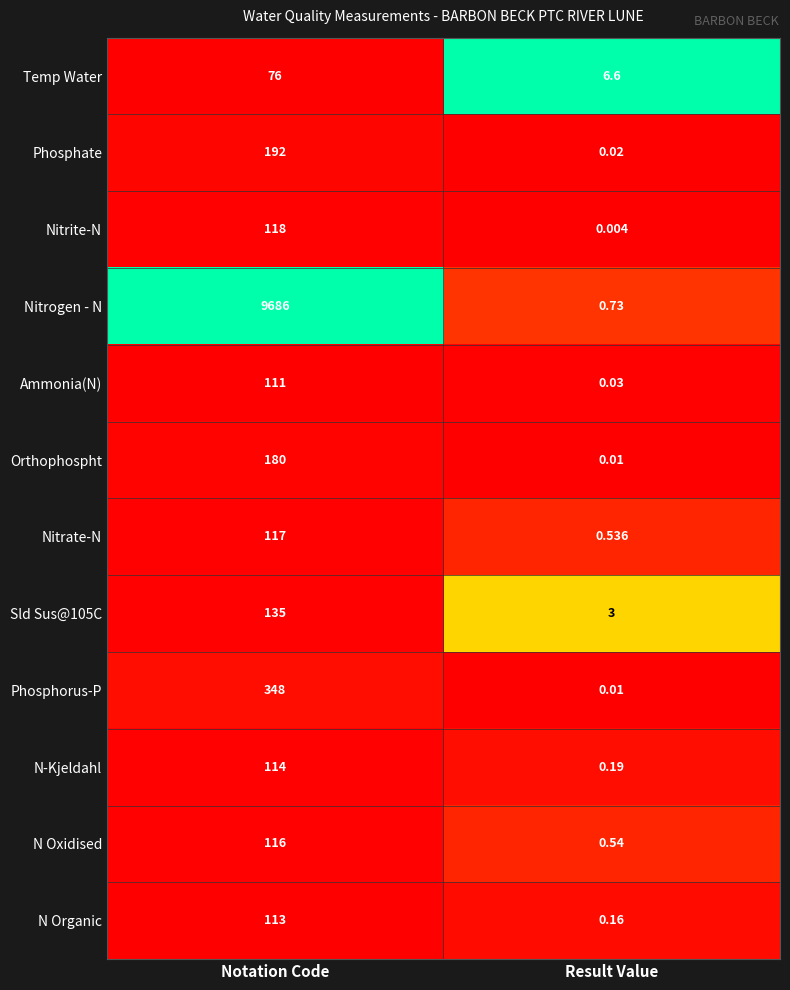

At which category is the sum across all series the highest?

Notation Code